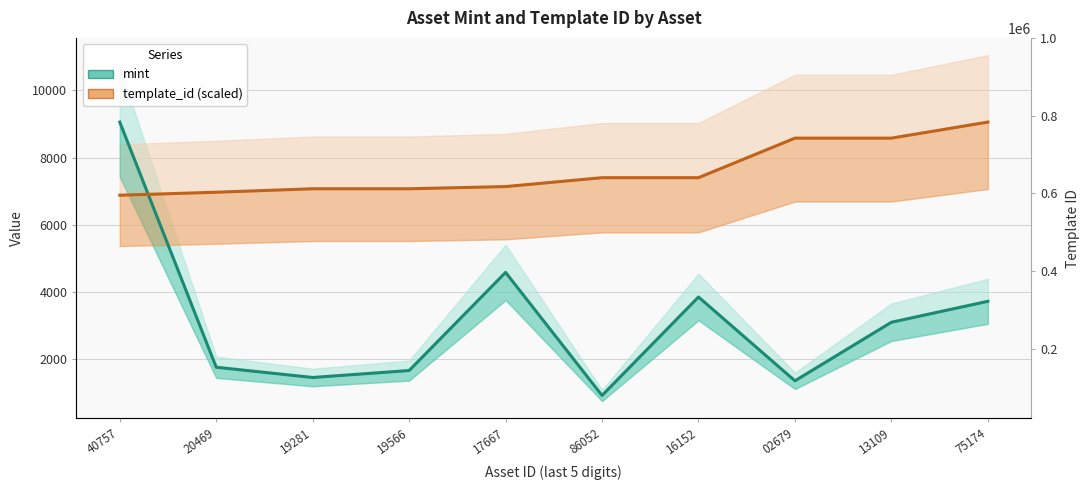

How many lines are shown in the chart?

2